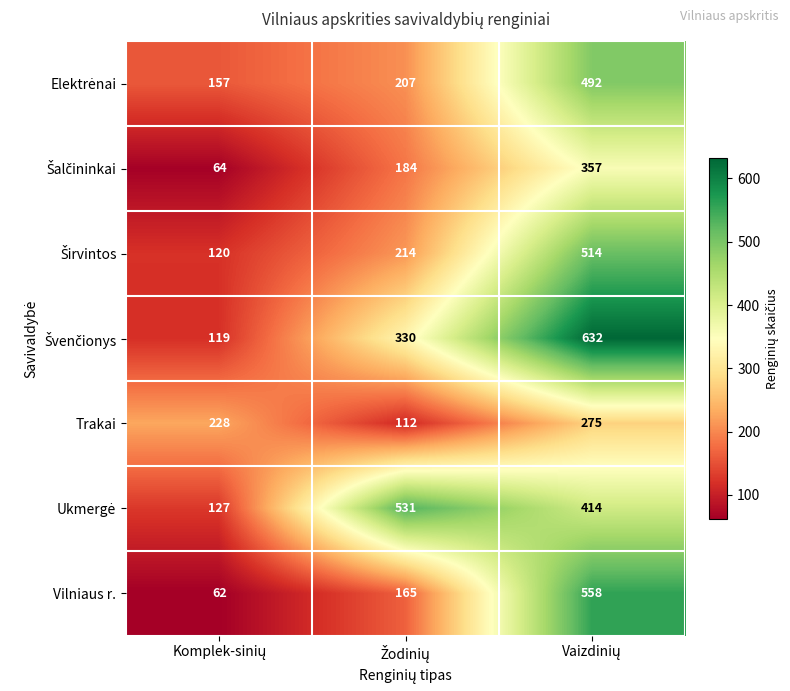

What is the maximum value shown in the chart?

632